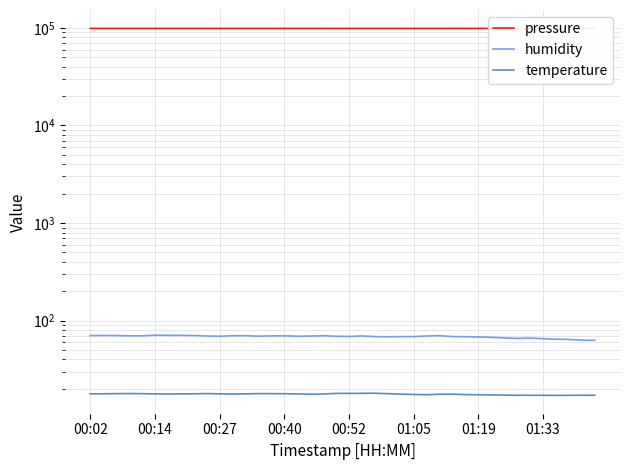

Is it true that temperature equals 25.4 at 38?

False